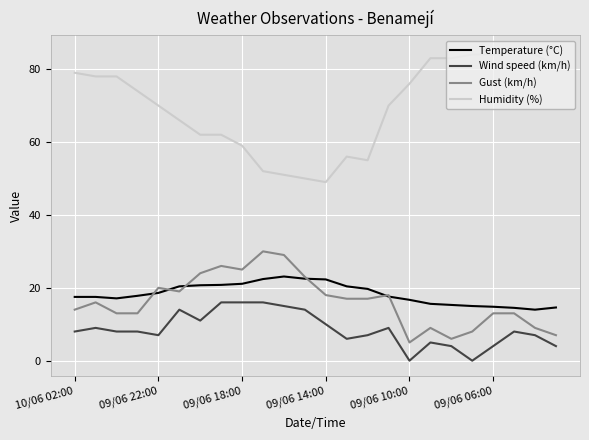

Which series has the largest total across all categories?

Humidity (%)